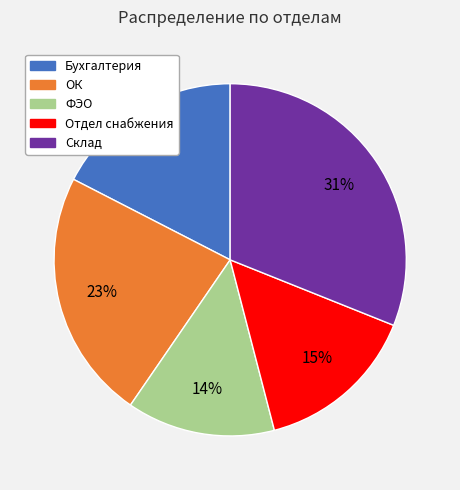

What is the largest slice in the pie chart?

Склад